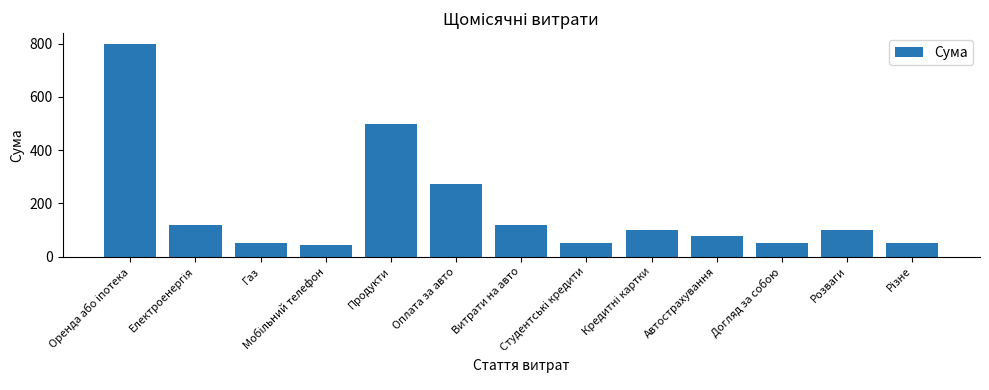

Which has a higher value, Продукти or Автострахування?

Продукти